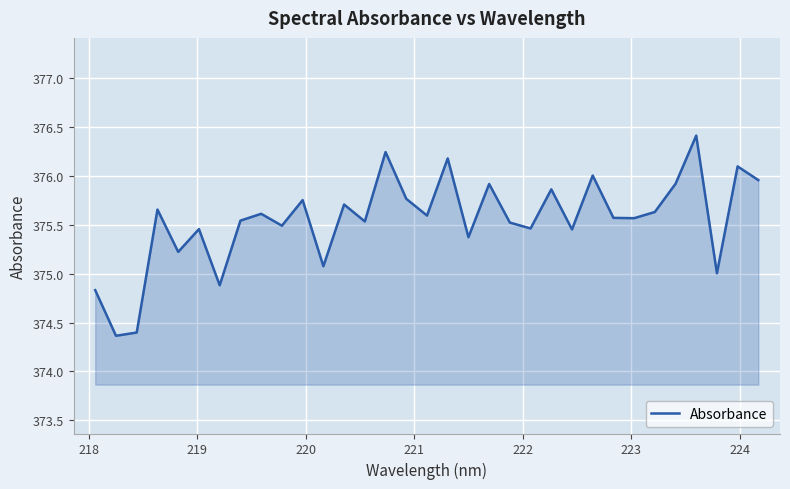

What is the maximum value shown in the chart?

376.4